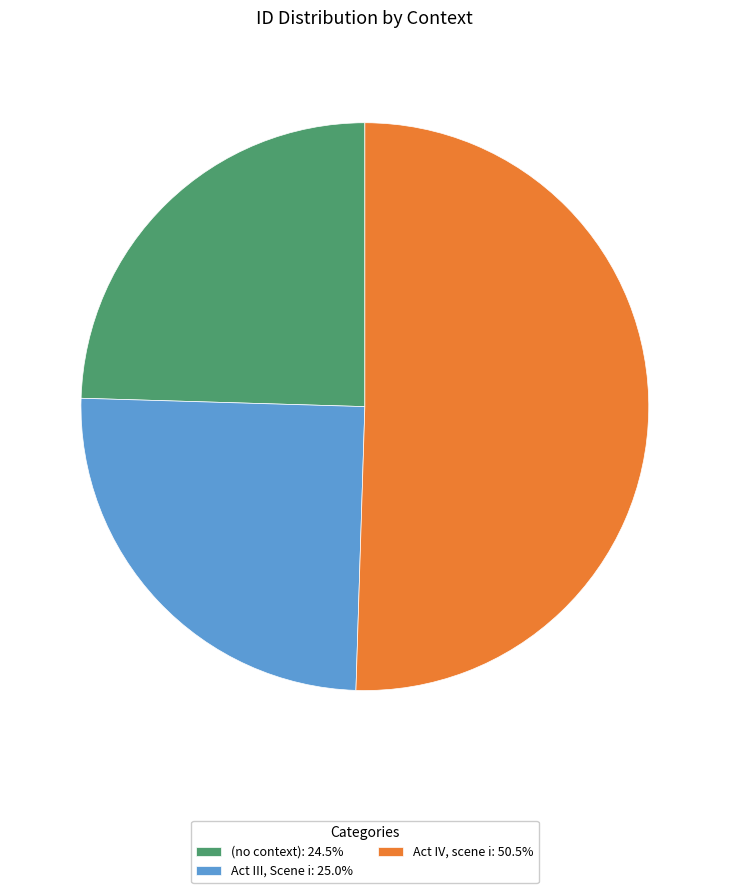

Does Act IV, scene i: 50.5% represent more than half of the total?

Yes